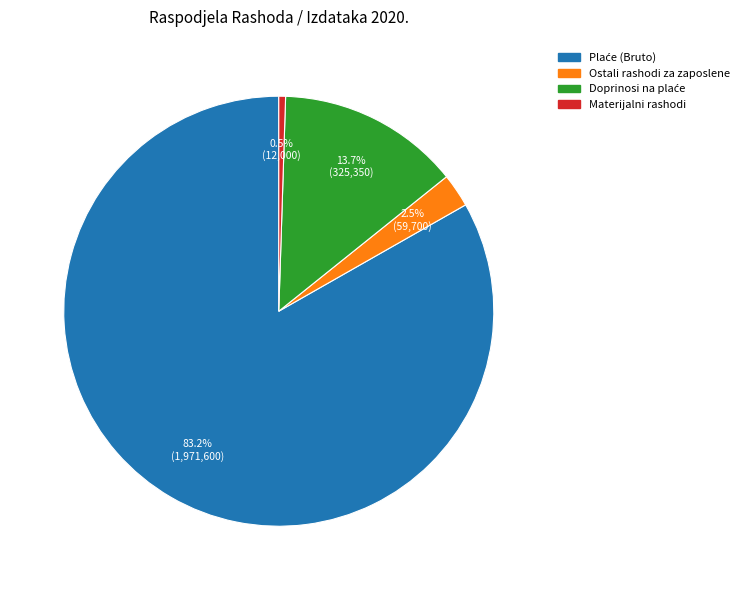

Is there a majority slice in this chart?

Yes